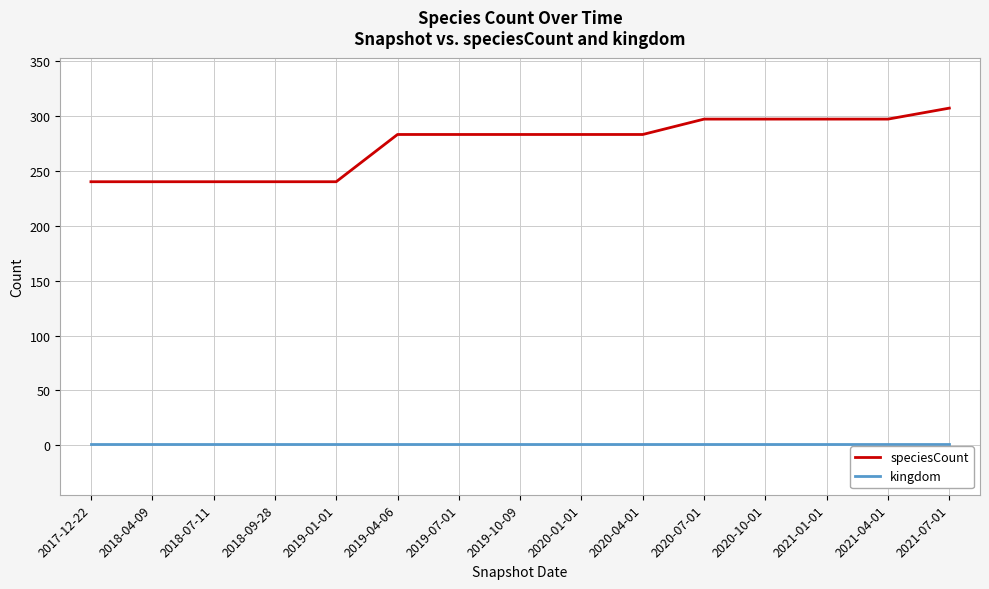

True or false: kingdom and speciesCount intersect in this chart.

False